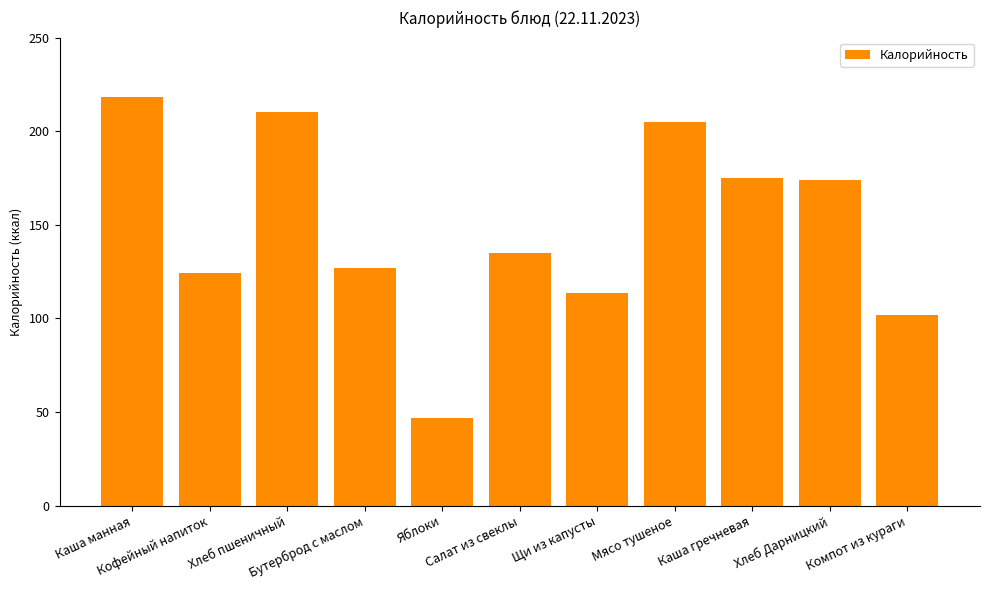

Where is the data nearest to the value 132?

Салат из свеклы